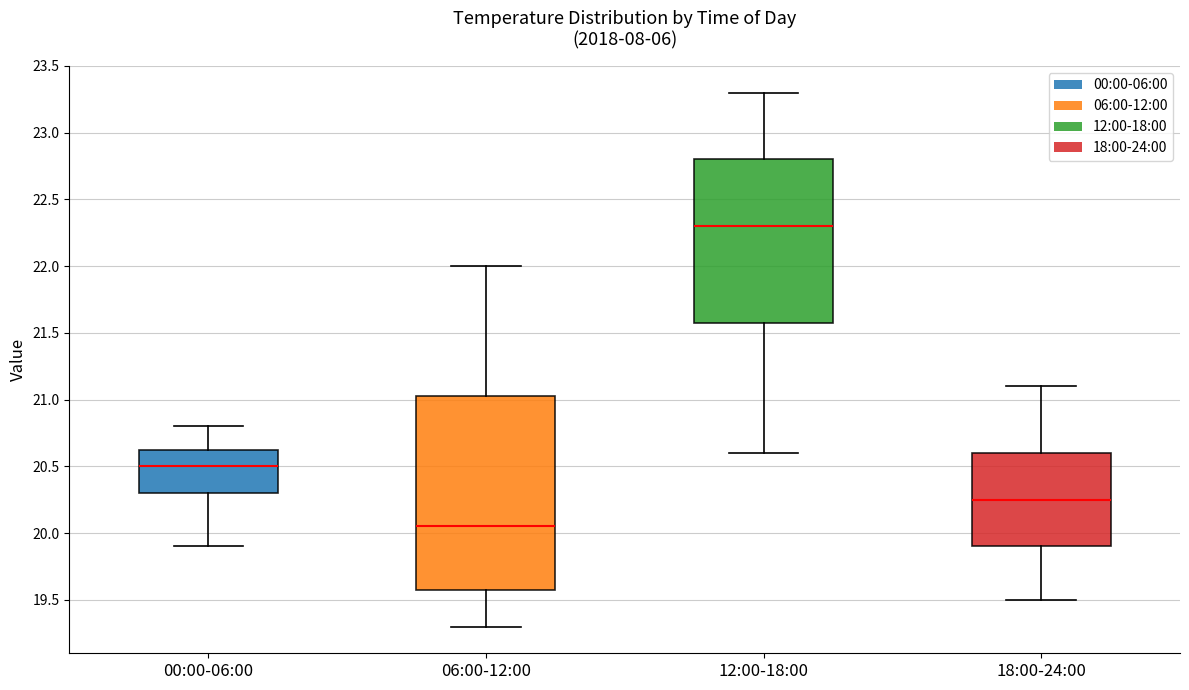

Where does the median line of the box for 00:00-06:00 sit on the y-axis? The values are not printed on the chart, so give them approximately, as read against the axis.

20.50